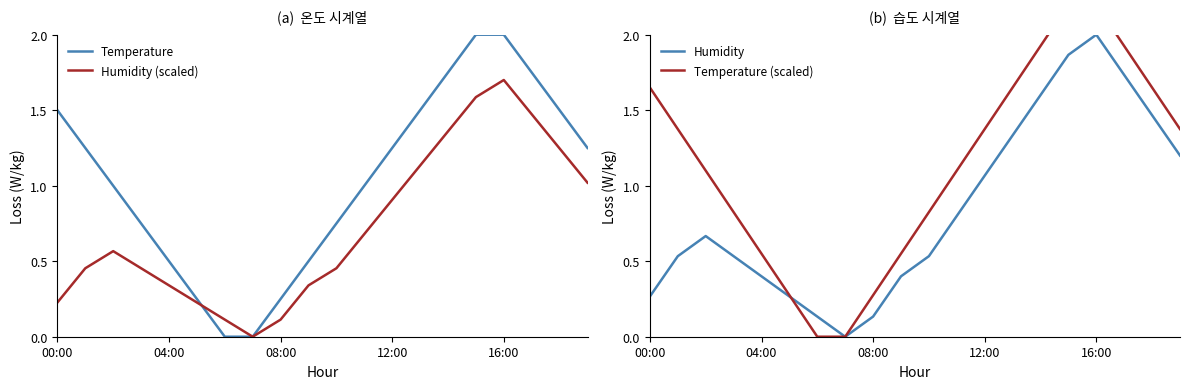

What is the value of the Humidity point at the 11th from the left?

0.5